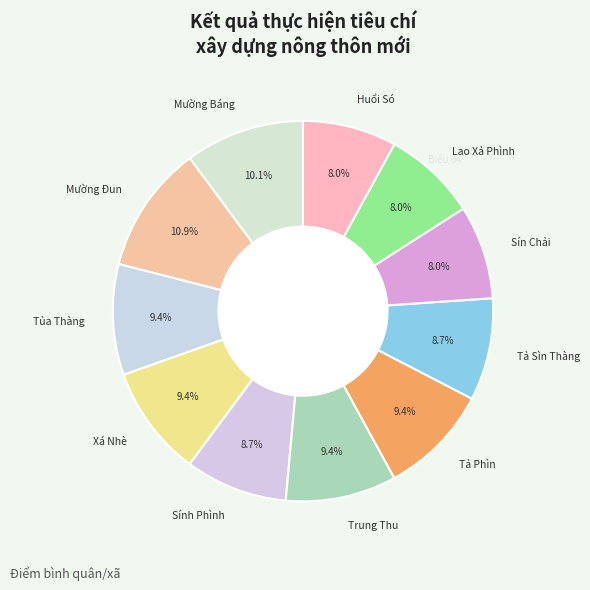

How many segments does this pie chart have?

11